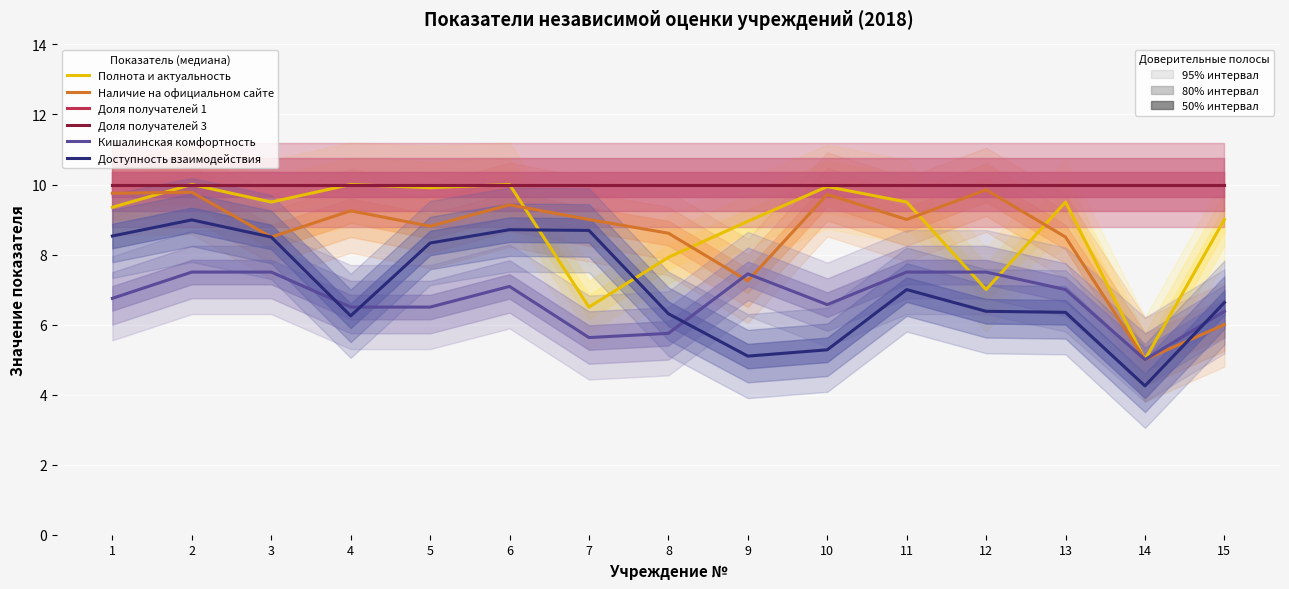

What are all the series names shown in the legend?

Полнота и актуальность, Наличие на официальном сайте, Доля получателей 1, Доля получателей 3, Кишалинская комфортность, Доступность взаимодействия